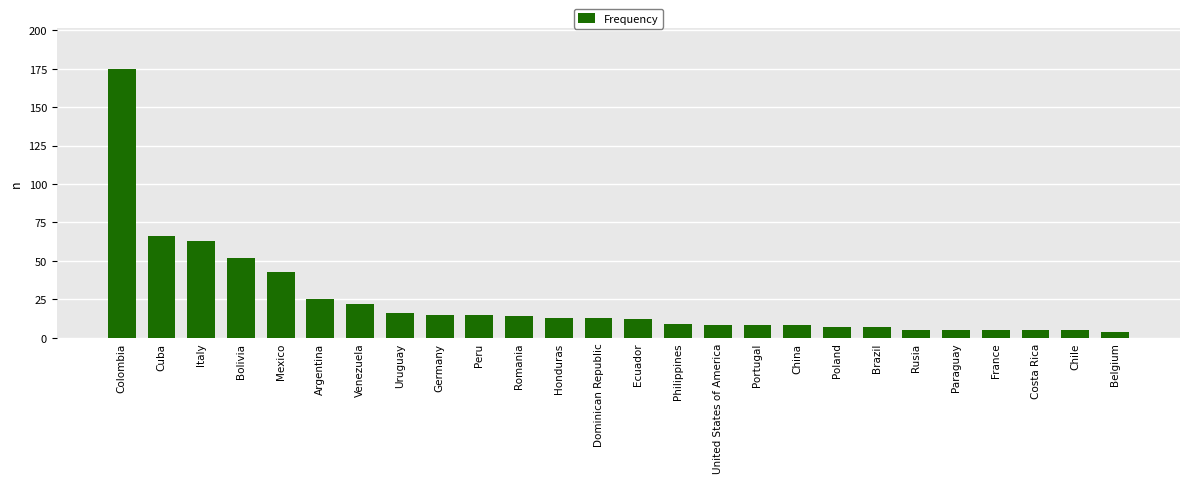

What is the maximum value shown in the chart?

175